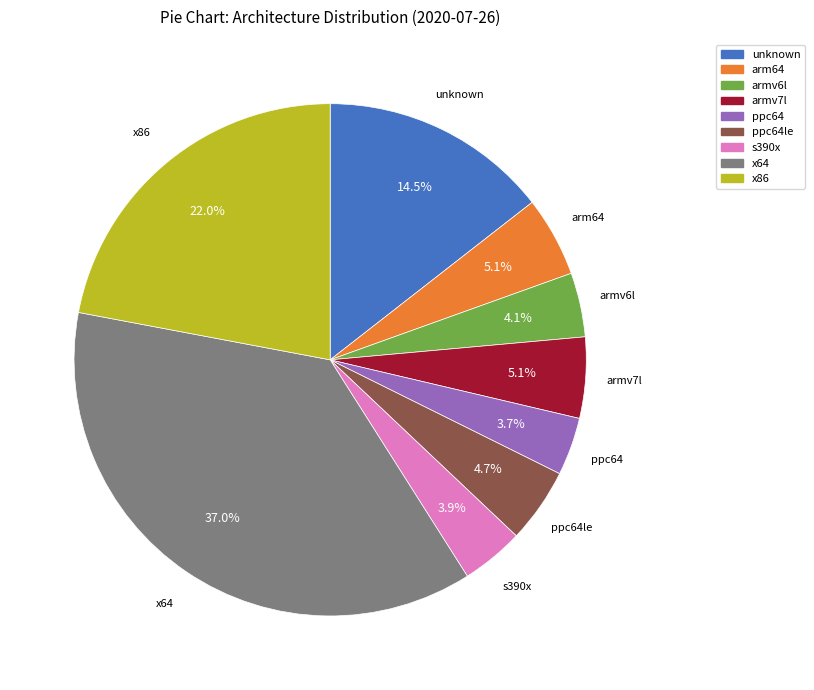

Which has a higher value, ppc64le or armv6l?

ppc64le